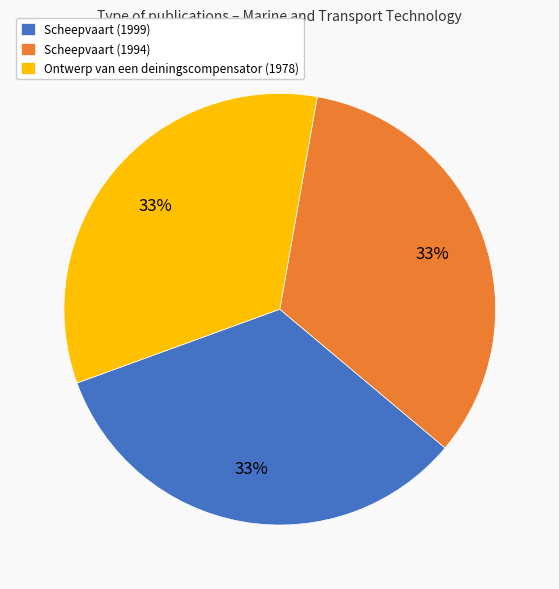

Count the number of slices in the pie.

3